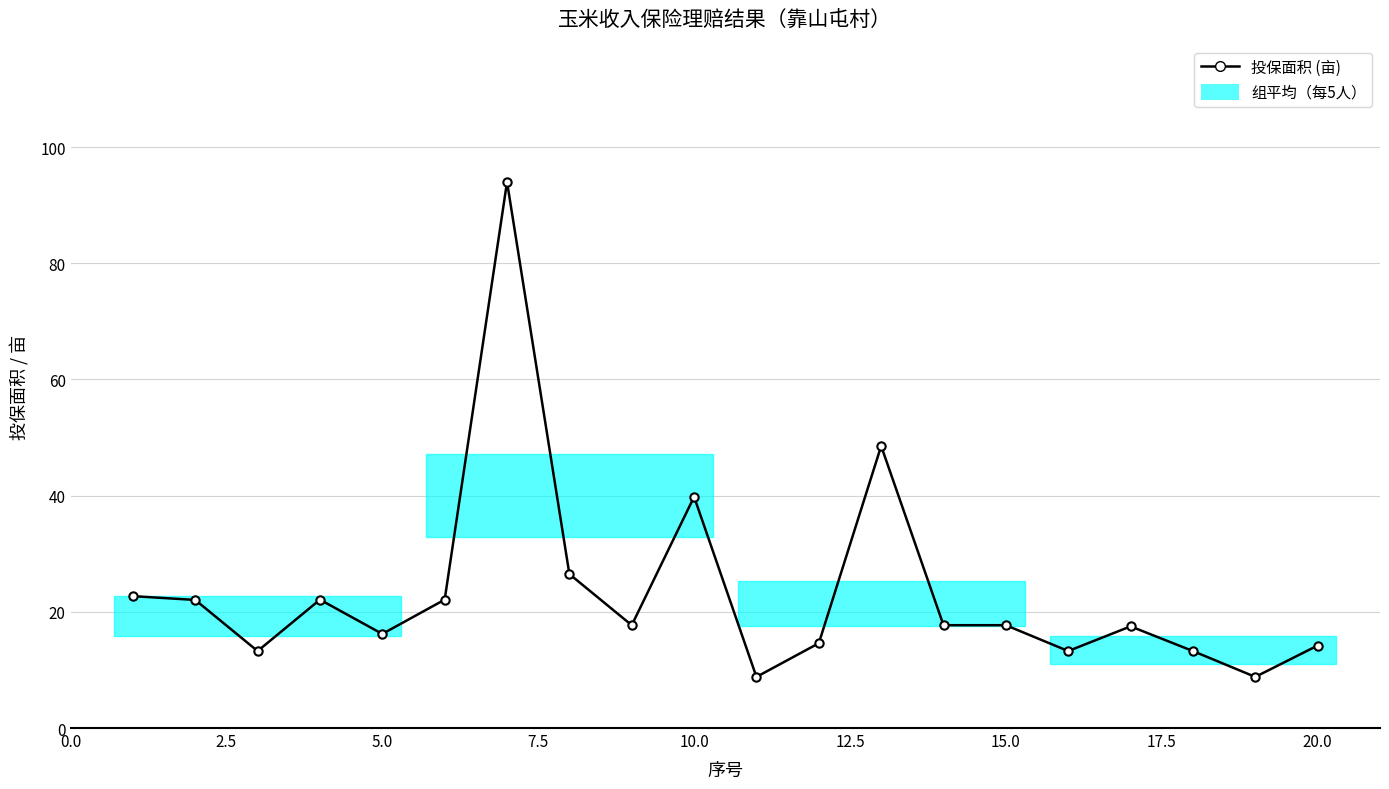

What is the greatest value displayed?

94.0